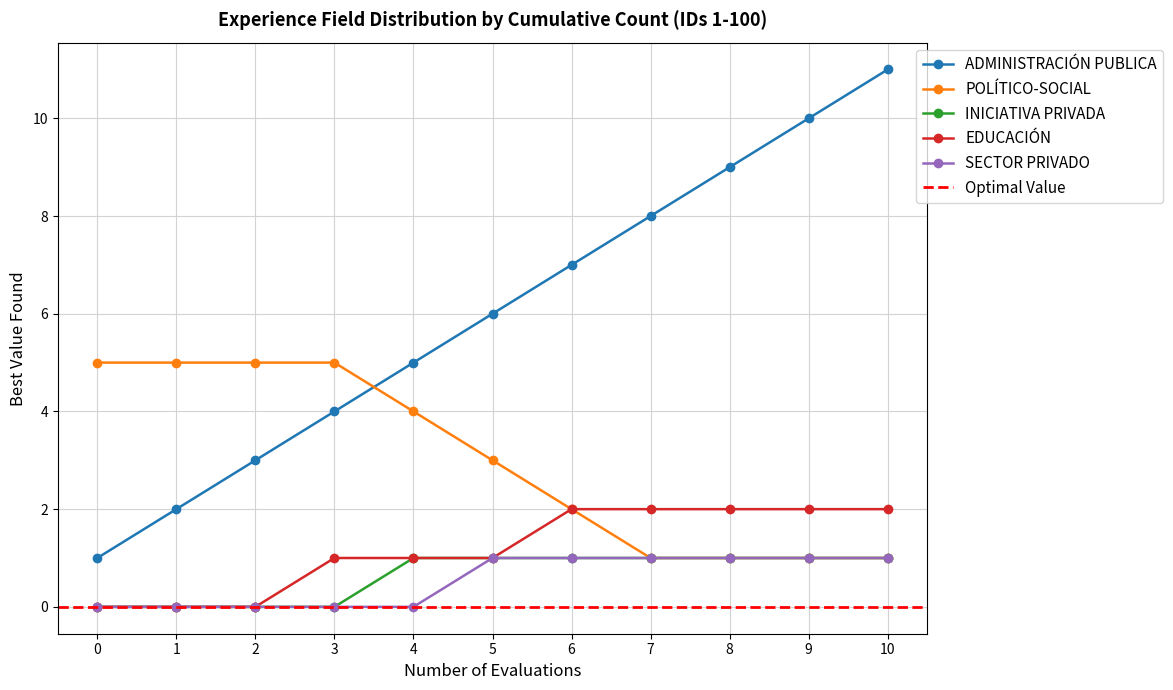

How many categories are shown in the chart?

11